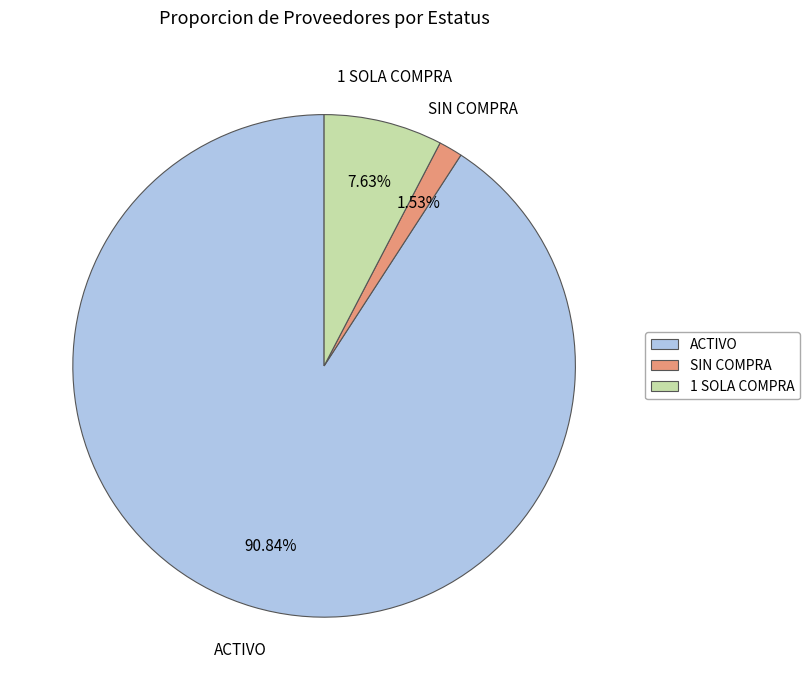

Combined, do SIN COMPRA and 1 SOLA COMPRA account for over 50%?

No